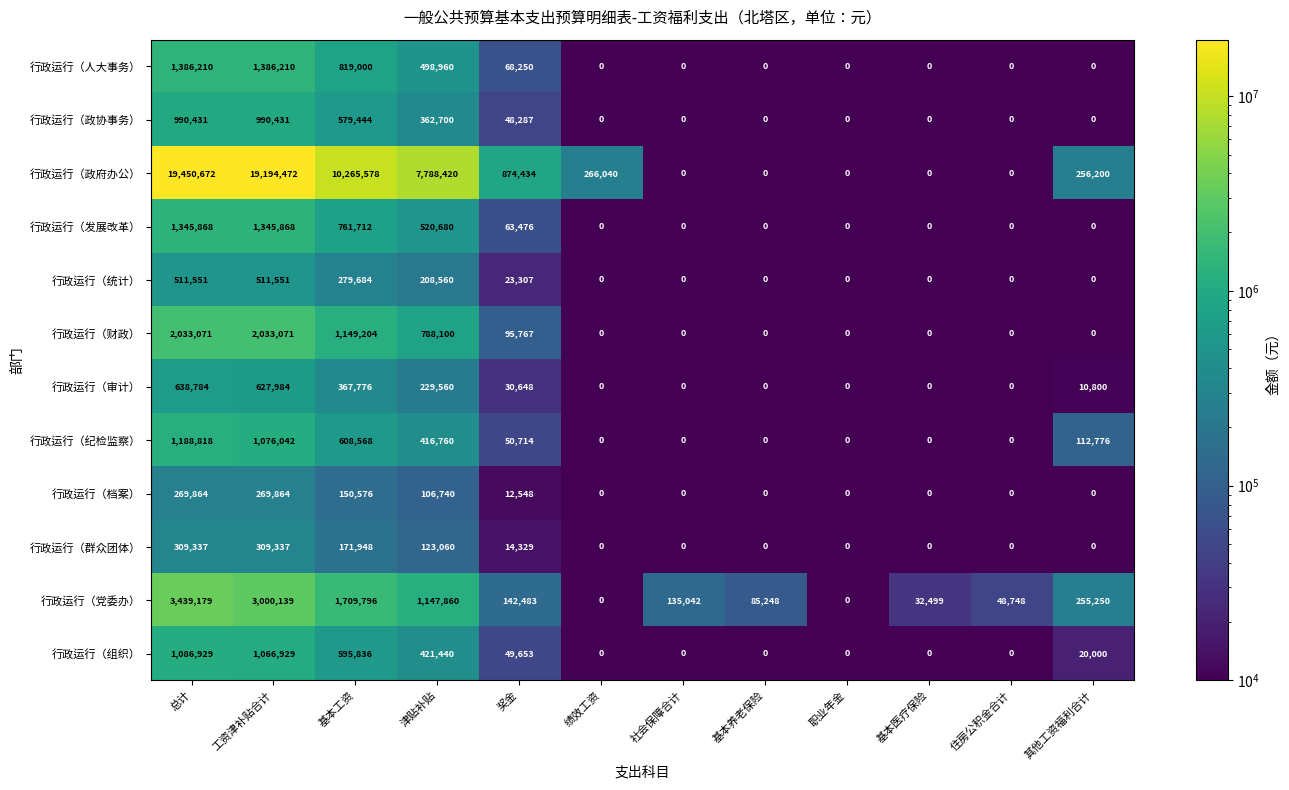

What is the greatest value displayed?

19450672